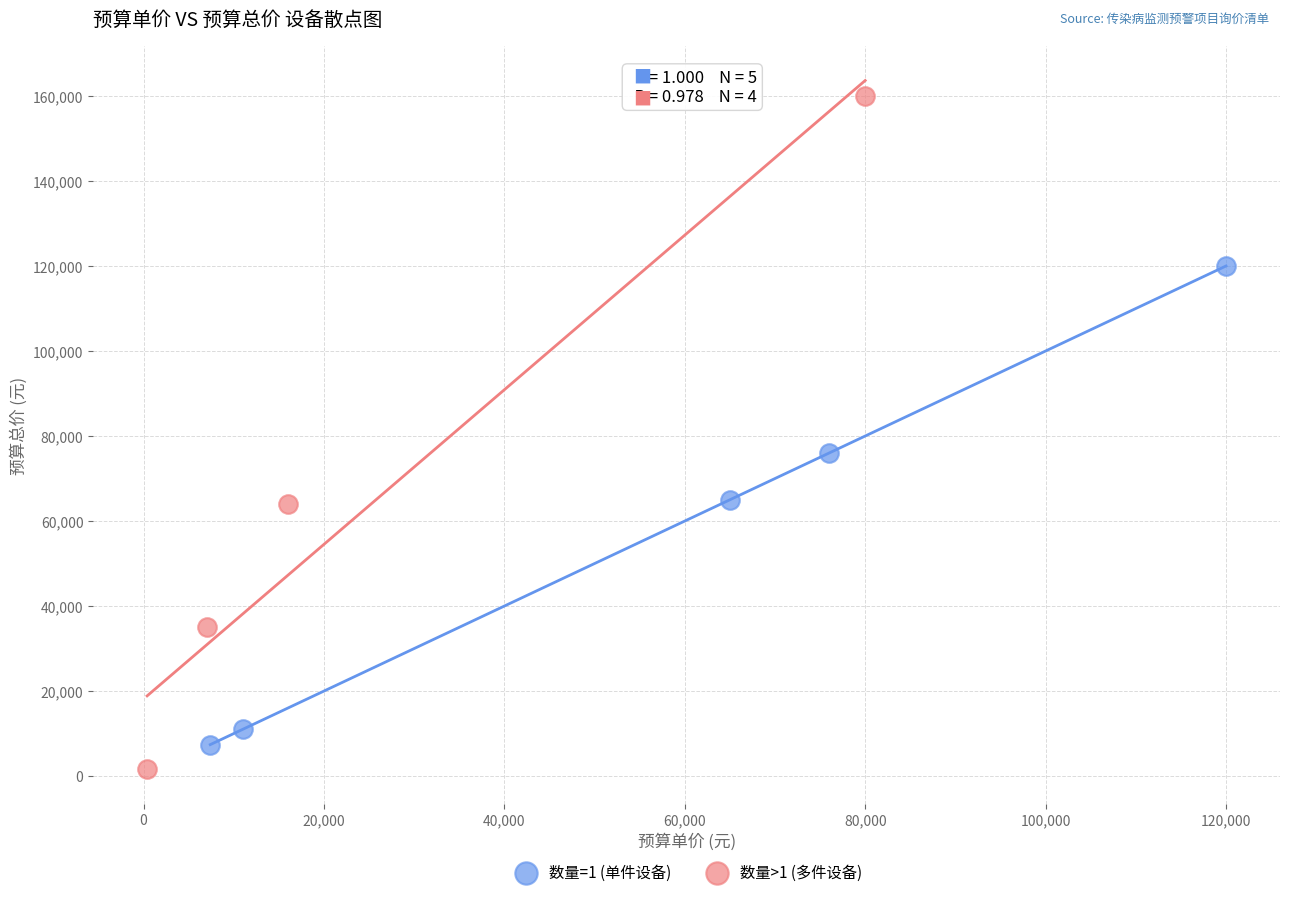

Which series reaches the minimum Y coordinate?

数量>1 (多件设备)